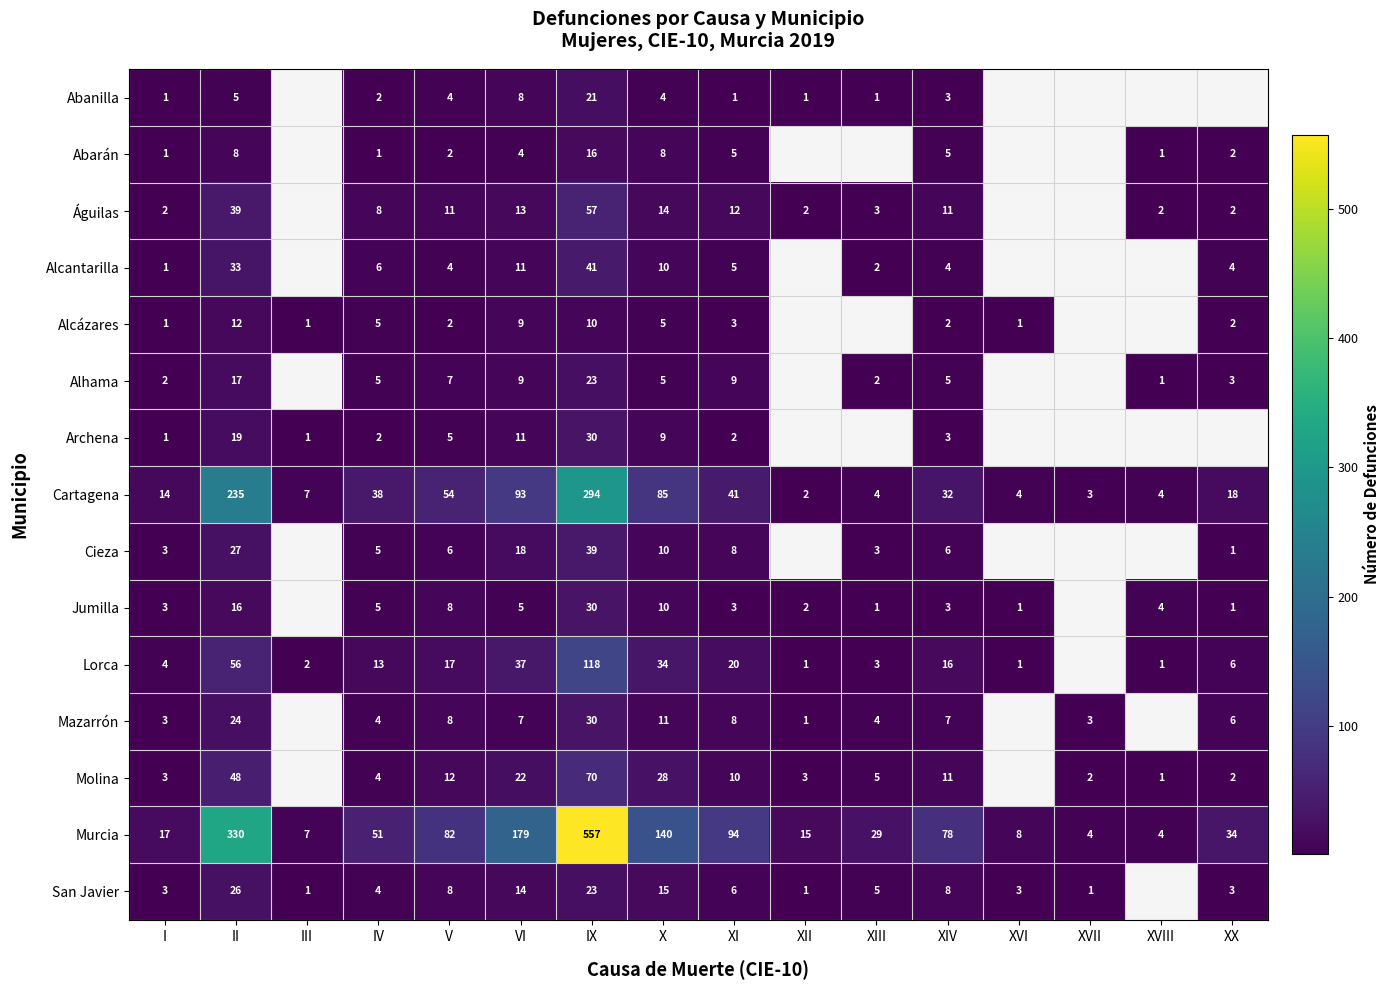

At which category does the chart reach its peak across all series?

IX